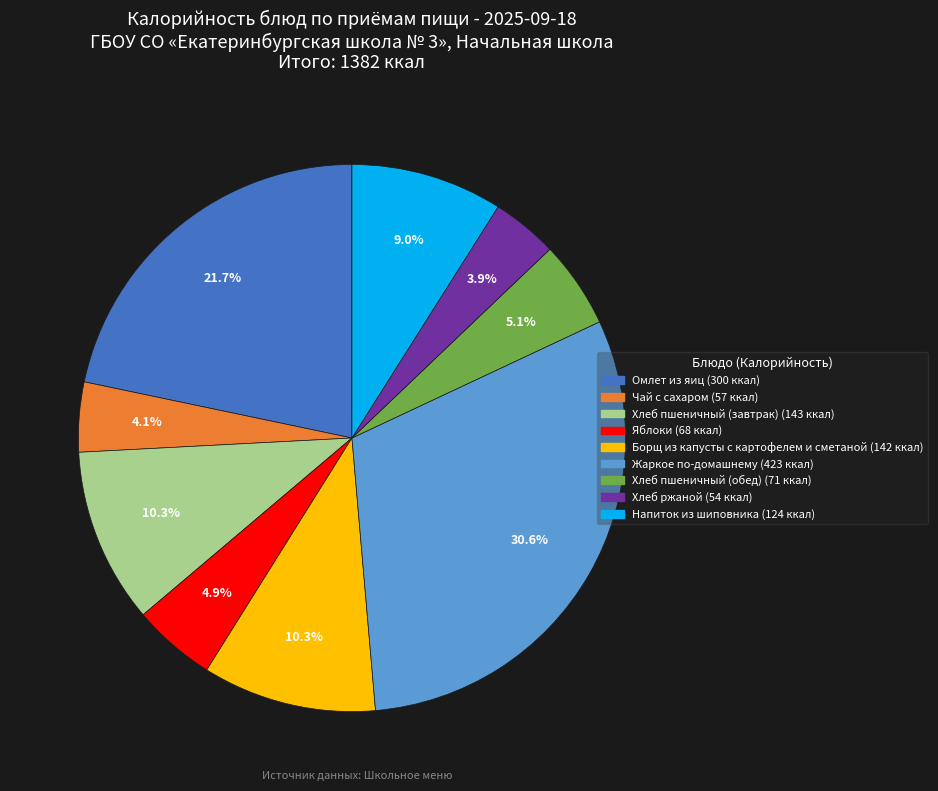

How much of the chart is everything except Чай с сахаром?

95.9%